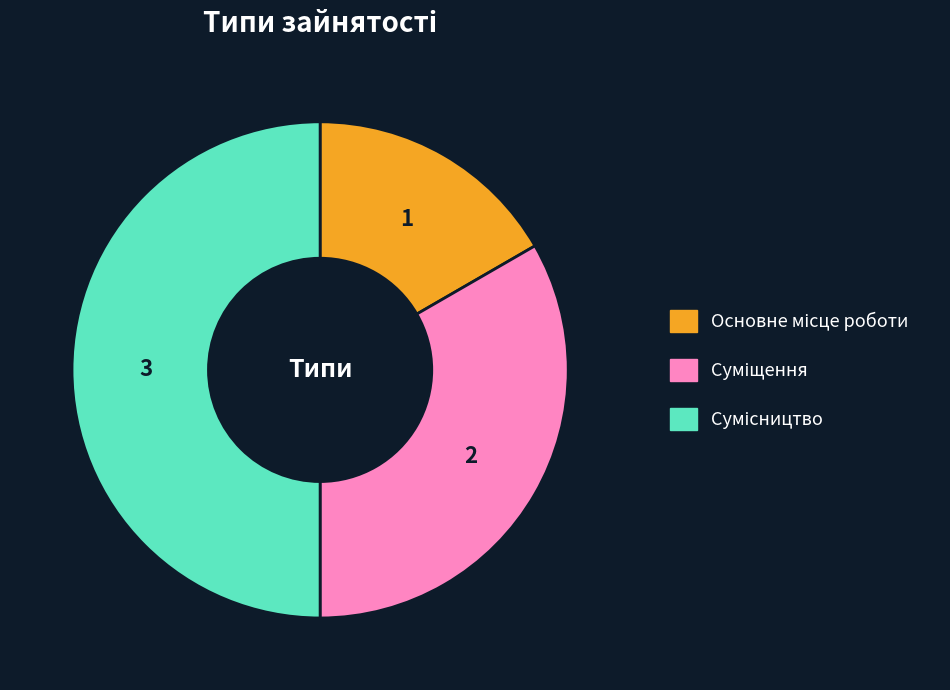

The Основне місце роботи slice represents 17% of the pie. True or false?

True